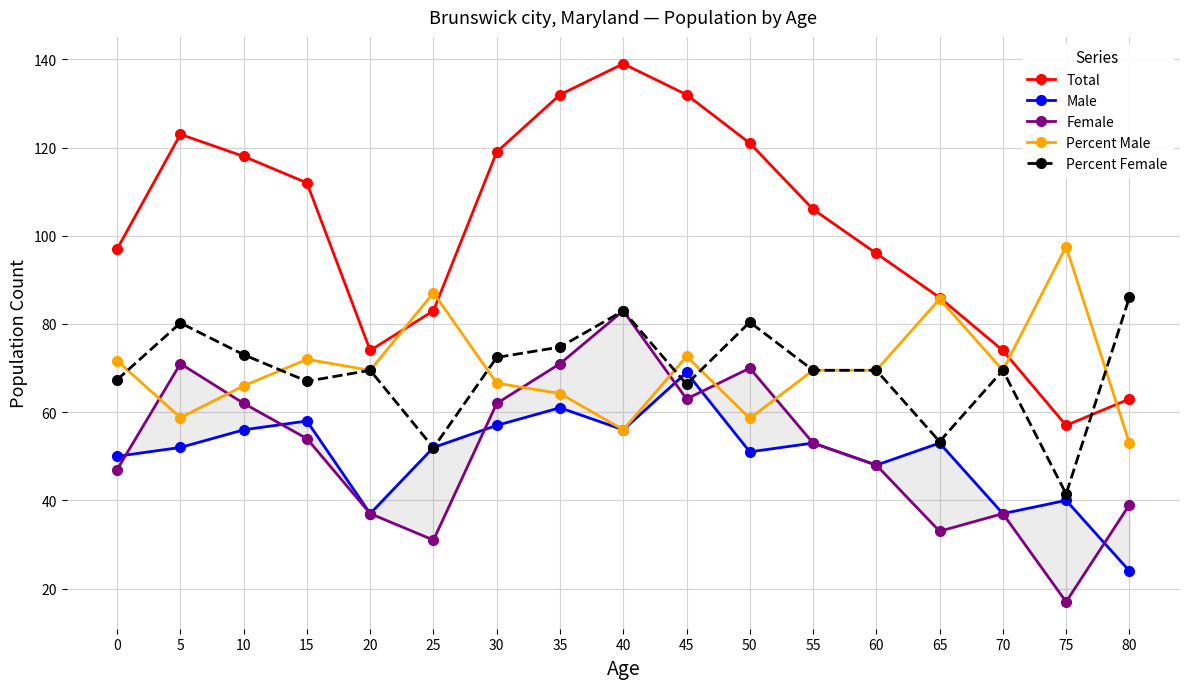

What is the greatest value displayed?

139.0